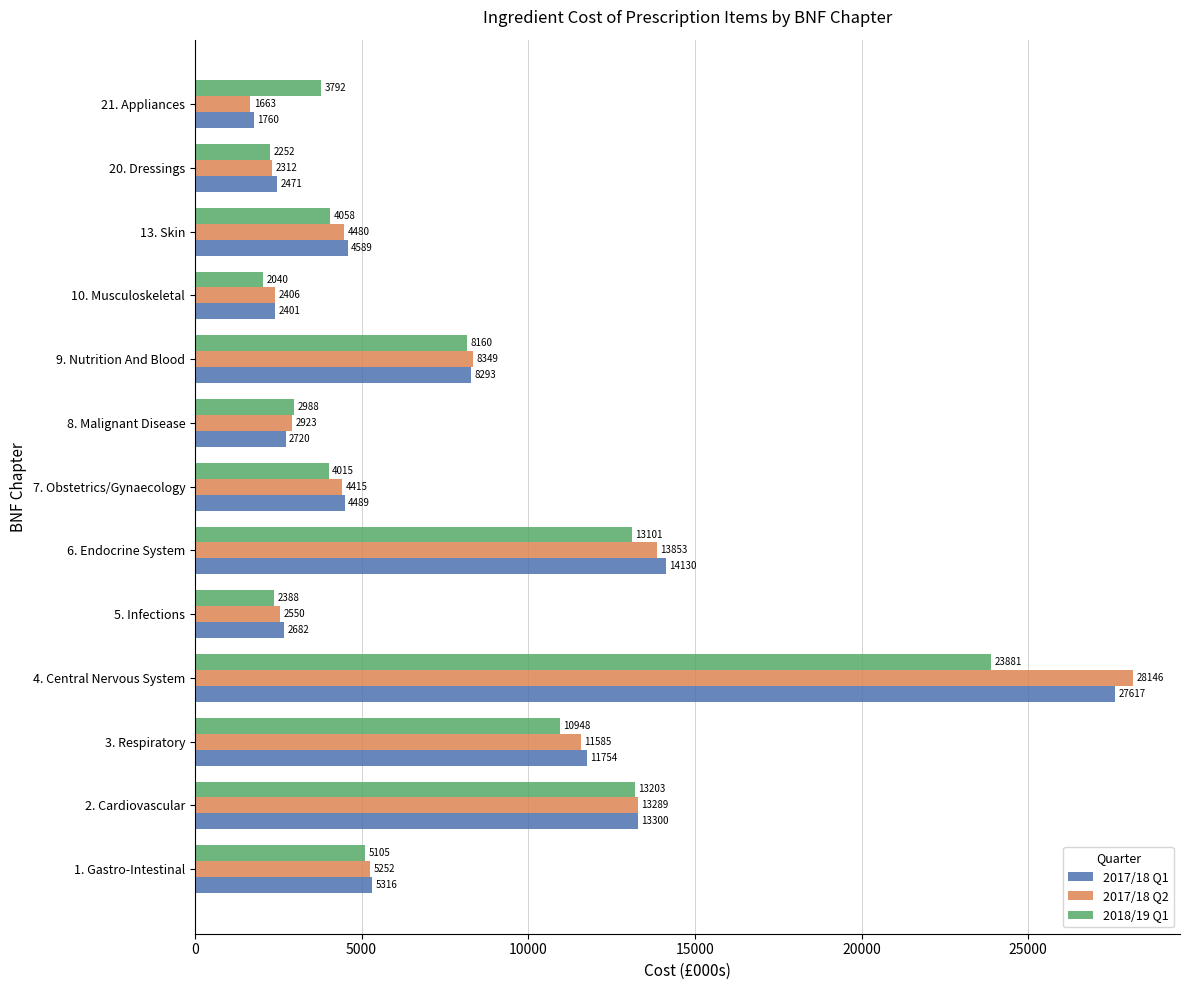

At which category is the sum across all series the highest?

4. Central Nervous System